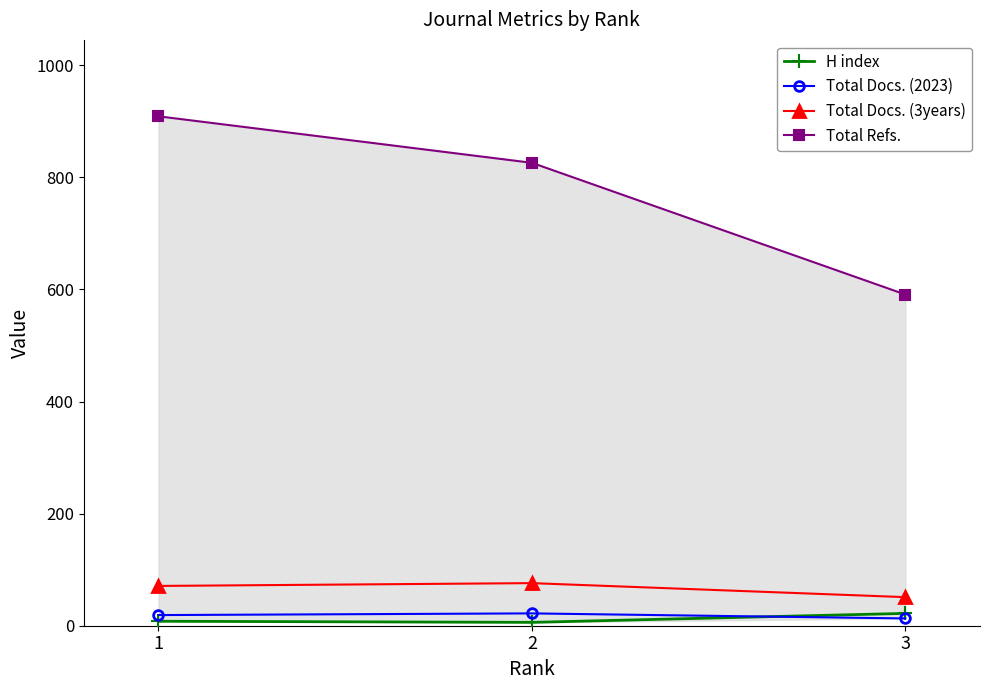

Which series has the largest total across all categories?

Total Refs.